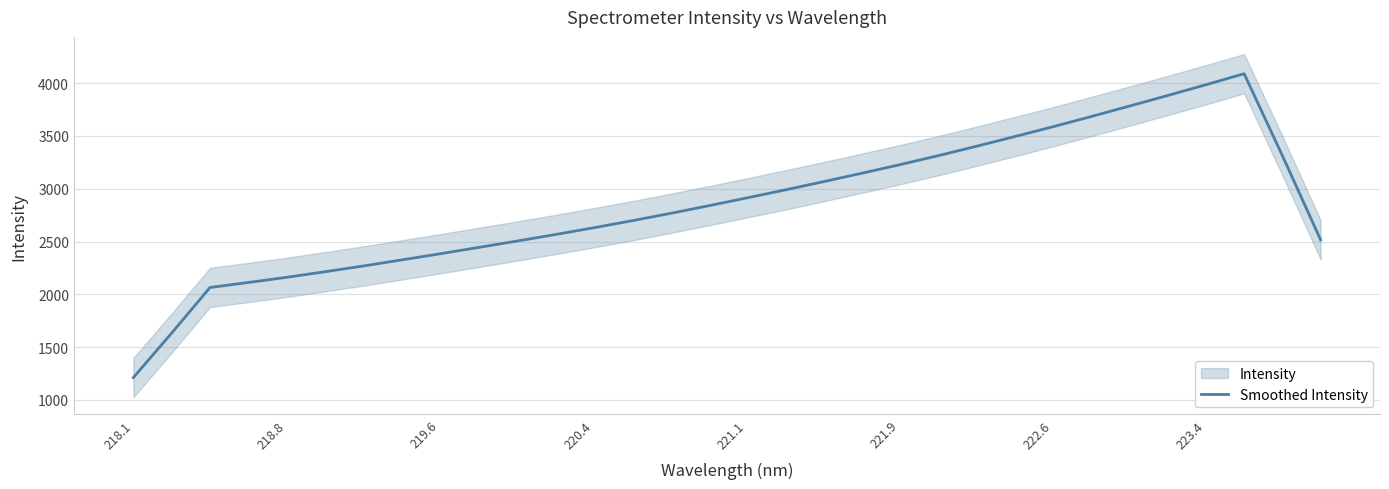

The Smoothed Intensity series shows 1148.1 at 221.1. True or false?

False